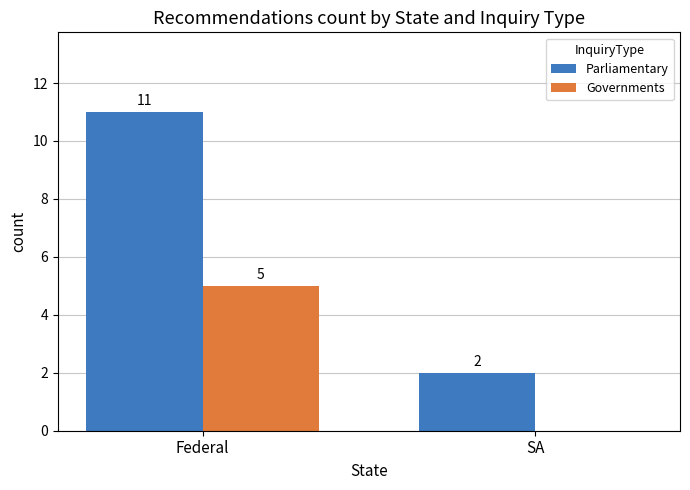

Which series changed the most between Federal and SA?

Parliamentary